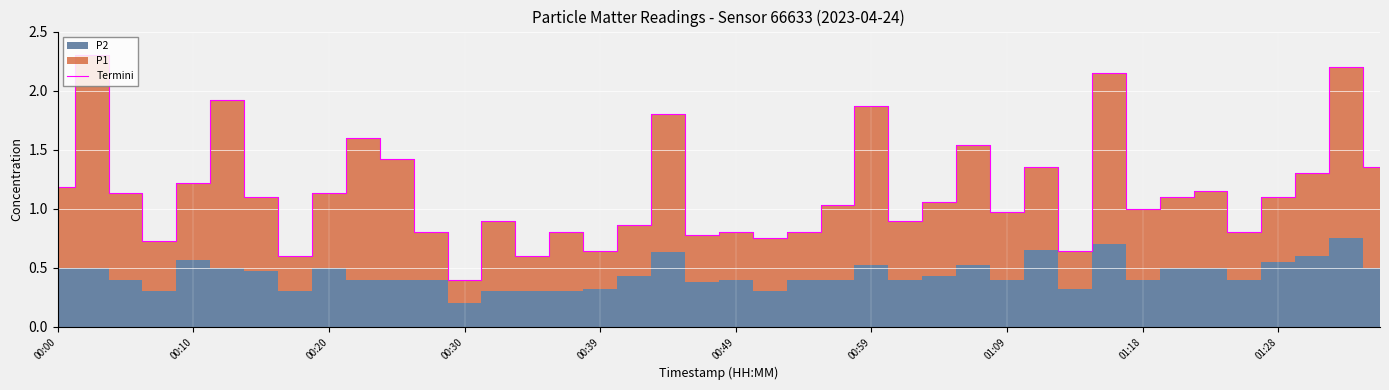

Where does the data first go above 1?

00:00